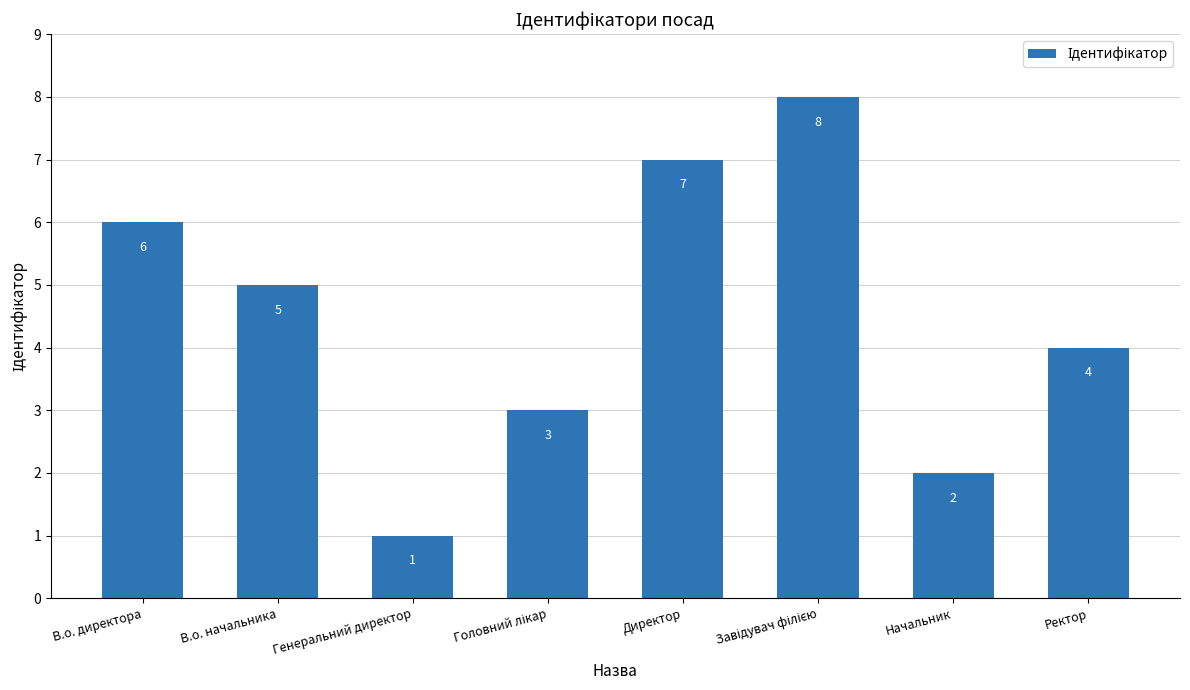

What is the greatest value displayed?

8